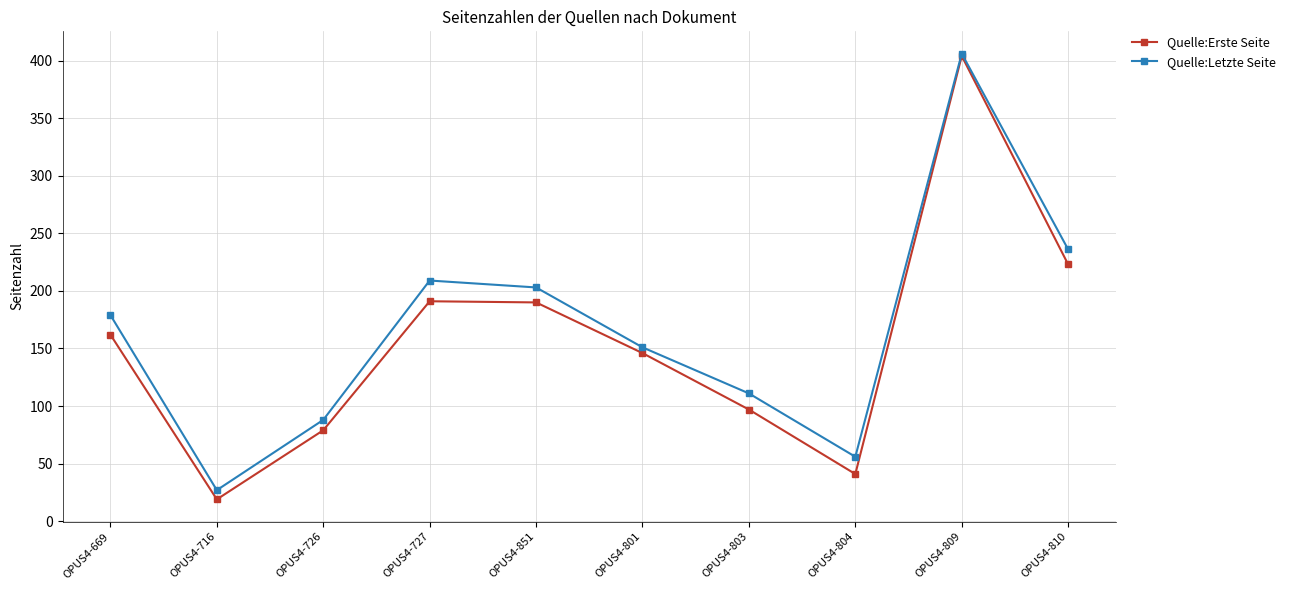

List the series in order of their overall mean, highest first.

Quelle:Letzte Seite, Quelle:Erste Seite